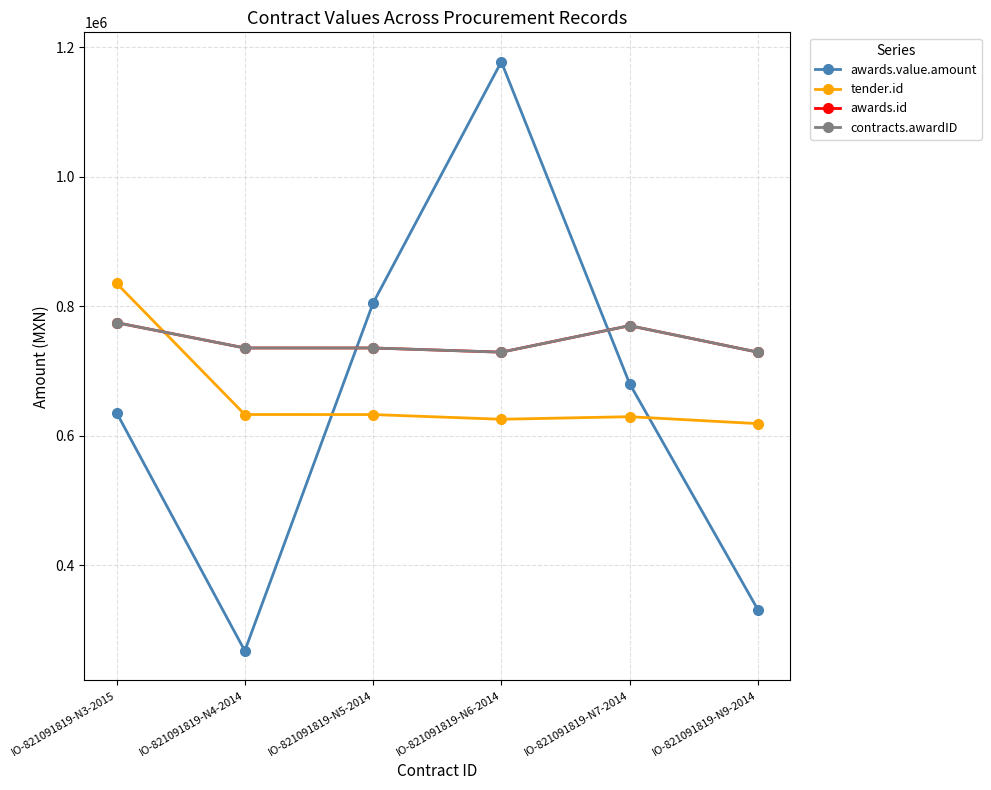

Reading left to right, what are all the values shown in this chart?

awards.value.amount: IO-821091819-N3-2015=635626.5	IO-821091819-N4-2014=267590.9	IO-821091819-N5-2014=804829.7	IO-821091819-N6-2014=1177706.8	IO-821091819-N7-2014=680542.7	IO-821091819-N9-2014=331381.0
tender.id: IO-821091819-N3-2015=835464.0	IO-821091819-N4-2014=632743.0	IO-821091819-N5-2014=632670.0	IO-821091819-N6-2014=625404.0	IO-821091819-N7-2014=629371.0	IO-821091819-N9-2014=618656.0
awards.id: IO-821091819-N3-2015=774671.0	IO-821091819-N4-2014=735569.0	IO-821091819-N5-2014=735554.0	IO-821091819-N6-2014=729060.0	IO-821091819-N7-2014=770029.0	IO-821091819-N9-2014=729059.0
contracts.awardID: IO-821091819-N3-2015=774671.0	IO-821091819-N4-2014=735569.0	IO-821091819-N5-2014=735554.0	IO-821091819-N6-2014=729060.0	IO-821091819-N7-2014=770029.0	IO-821091819-N9-2014=729059.0